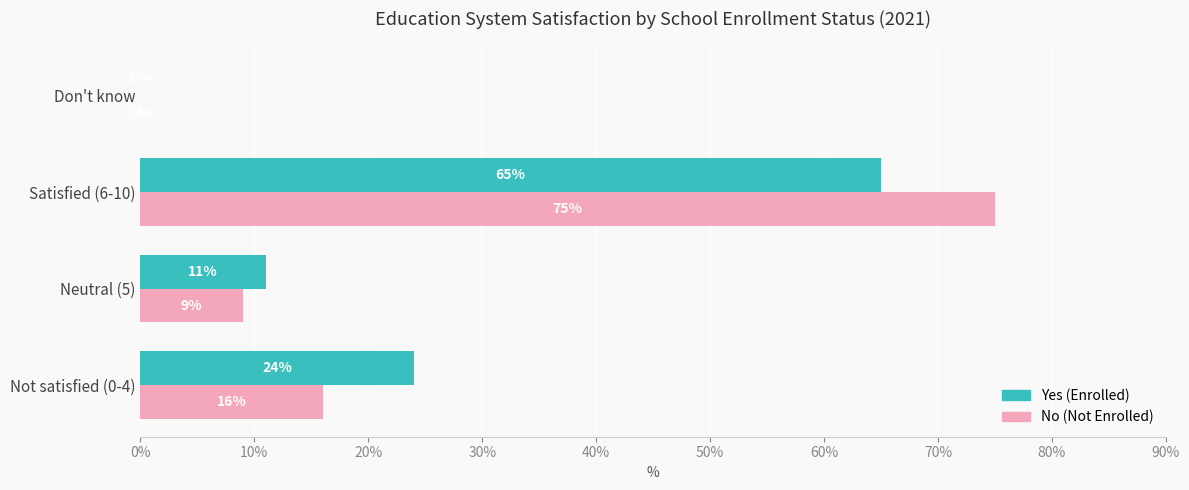

At which label is Yes (Enrolled) closest to 32?

Not satisfied (0-4)